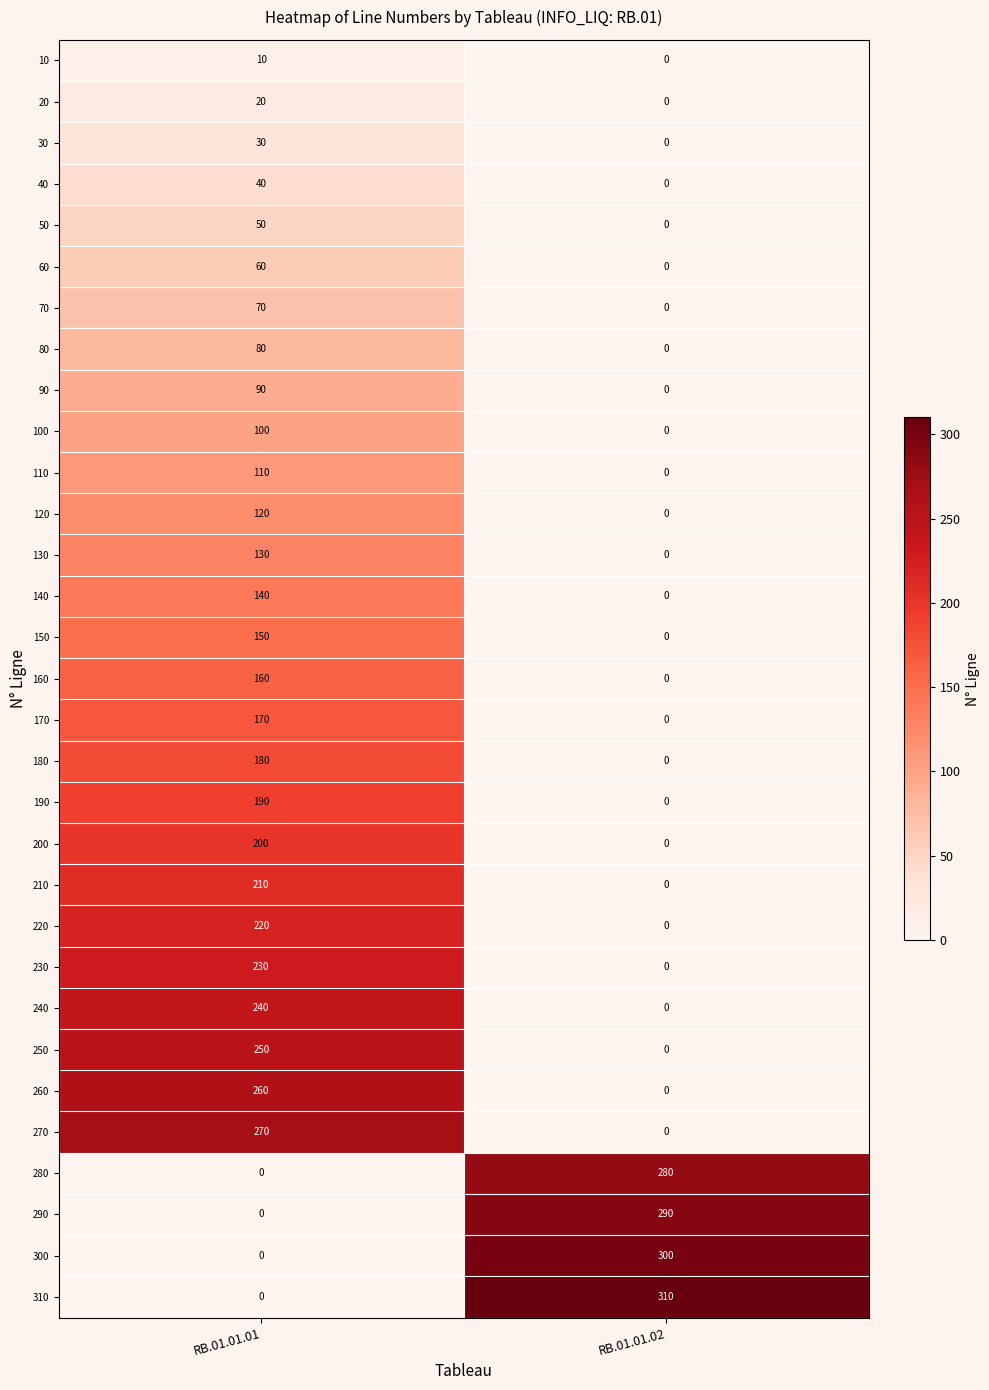

Which series has the largest total across all categories?

310